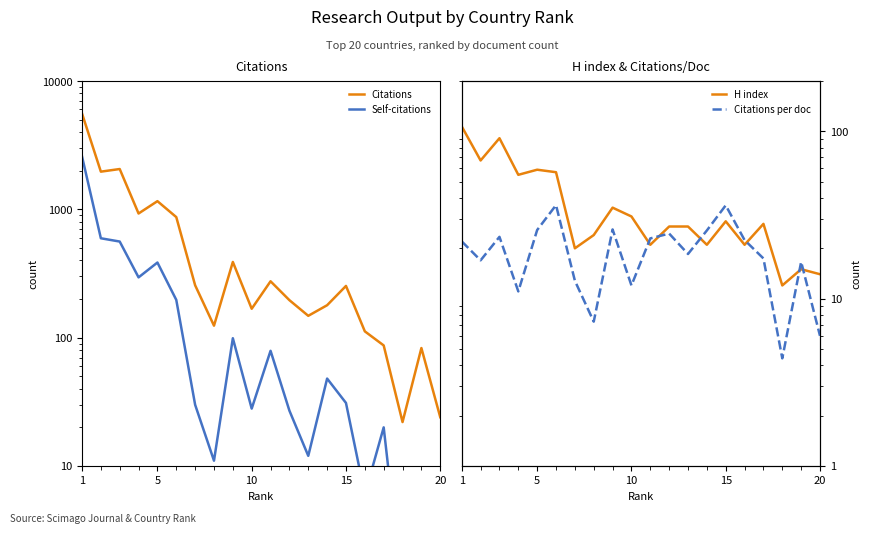

Between 5 and 10, which series saw the biggest shift?

Citations